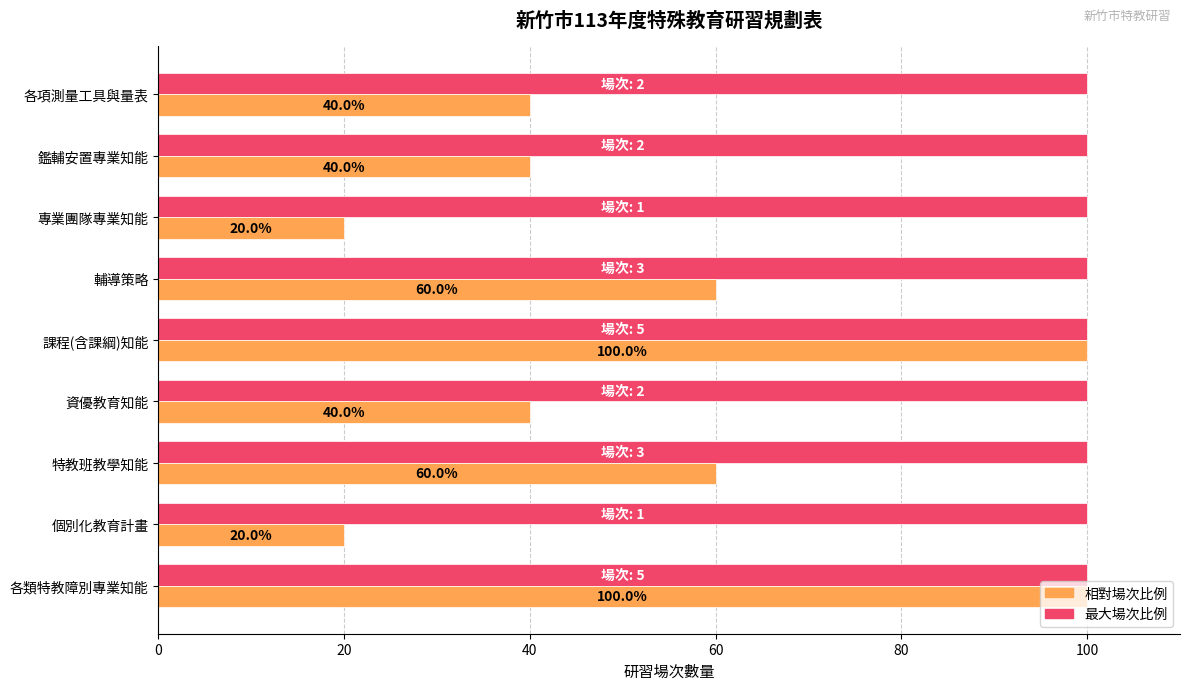

Which series has the largest range (max minus min)?

相對場次比例